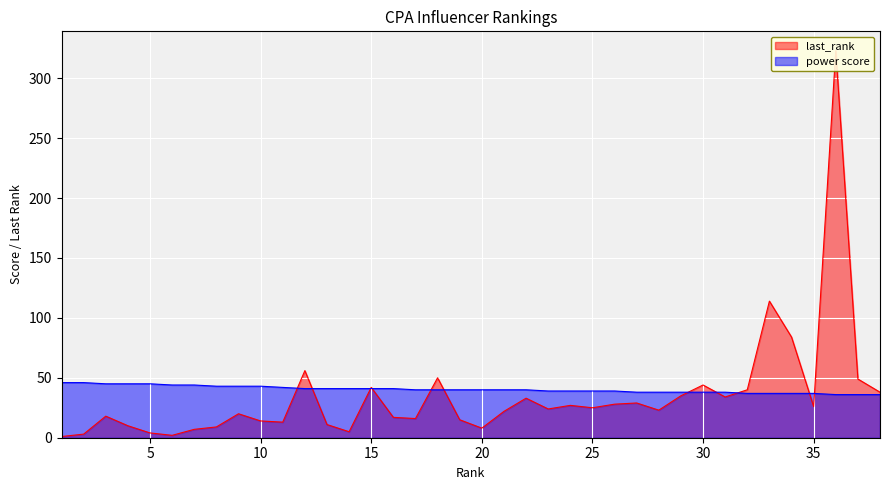

How many data points in power score are above 40?

16